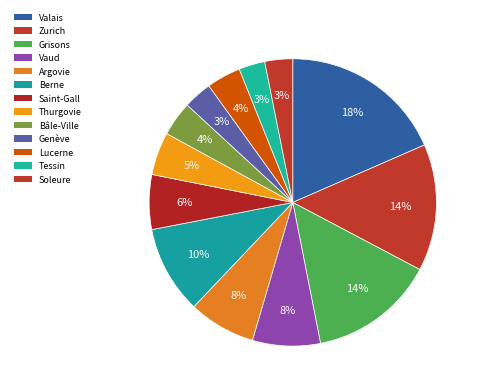

What percentage is the Lucerne slice, to the nearest percent?

4%